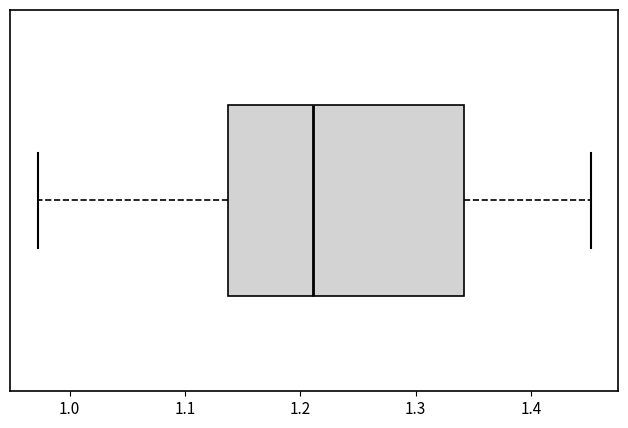

Transcribe this box plot: give where the median line is, the range the box spans, and where the two whiskers end, as read against the x-axis. The values are not printed on the chart, so give them approximately, as read against the axis.

median 1.21, box 1.14 to 1.34, whiskers 0.97 to 1.45